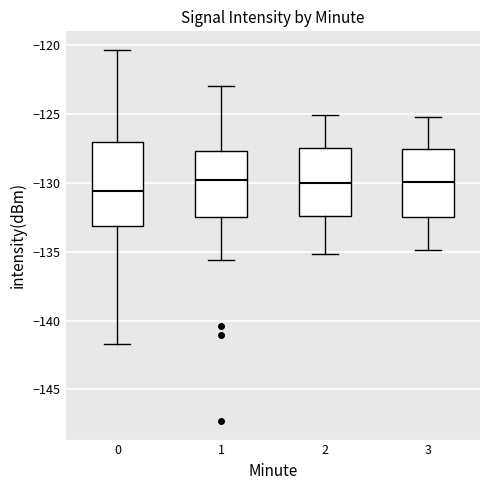

Reading left to right, transcribe this box plot: for each box, give where its median line is, the range the box spans, and where its two whiskers end, as read against the y-axis. The values are not printed on the chart, so give them approximately, as read against the axis.

0: median -130.5, box -133.0 to -127.0, whiskers -141.5 to -120.5
1: median -130.0, box -132.5 to -127.5, whiskers -135.5 to -123.0
2: median -130.0, box -132.5 to -127.5, whiskers -135.0 to -125.0
3: median -130.0, box -132.5 to -127.5, whiskers -135.0 to -125.0